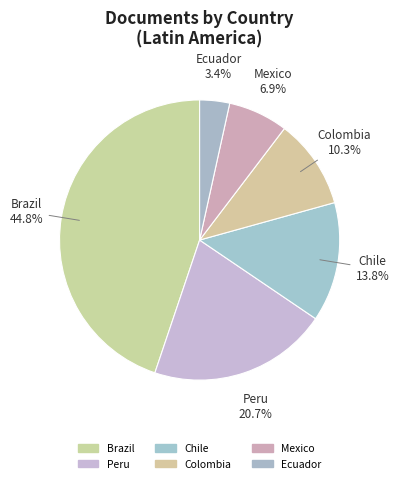

Count the number of slices in the pie.

6